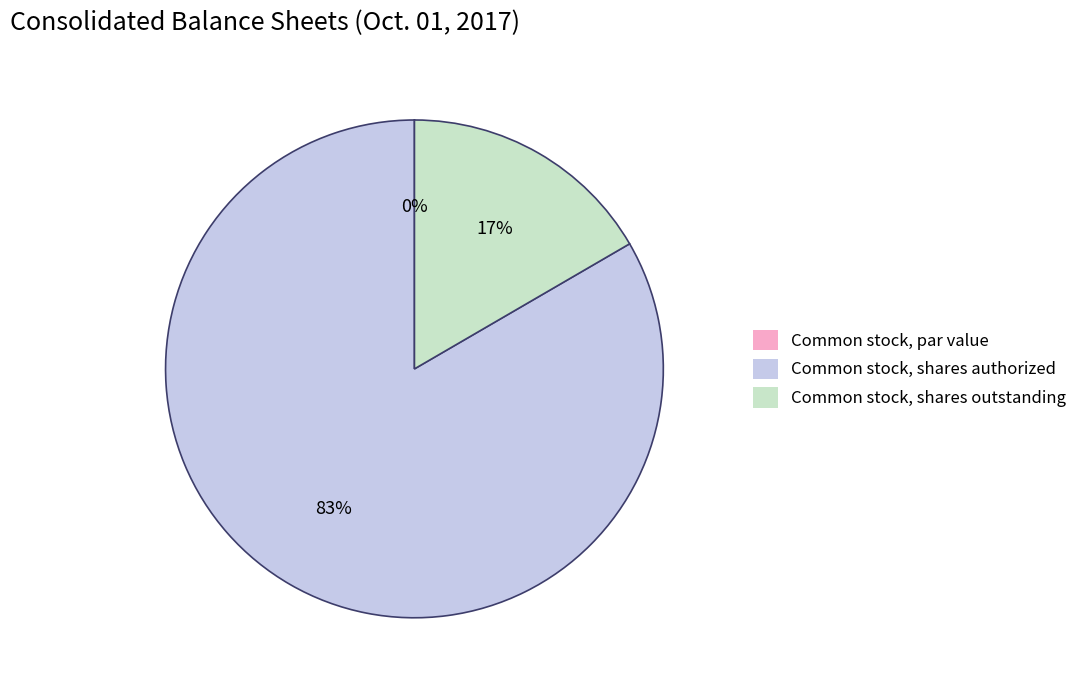

Do Common stock, shares outstanding and Common stock, shares authorized together represent more than half of the pie?

Yes